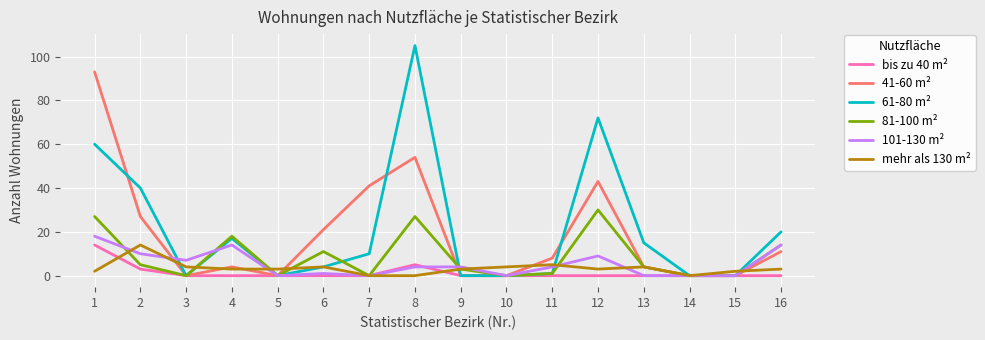

Is it true that bis zu 40 m² equals 5 at 8?

True